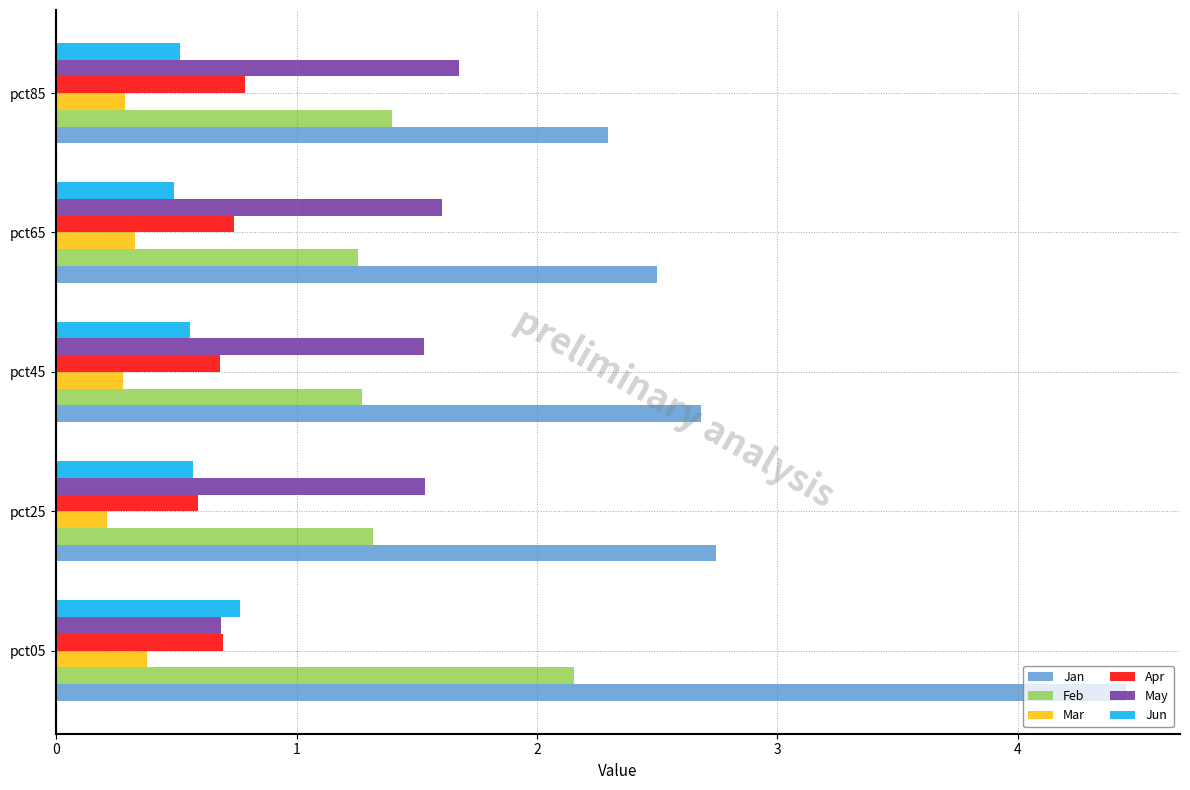

Which category has the highest value across all series?

pct05